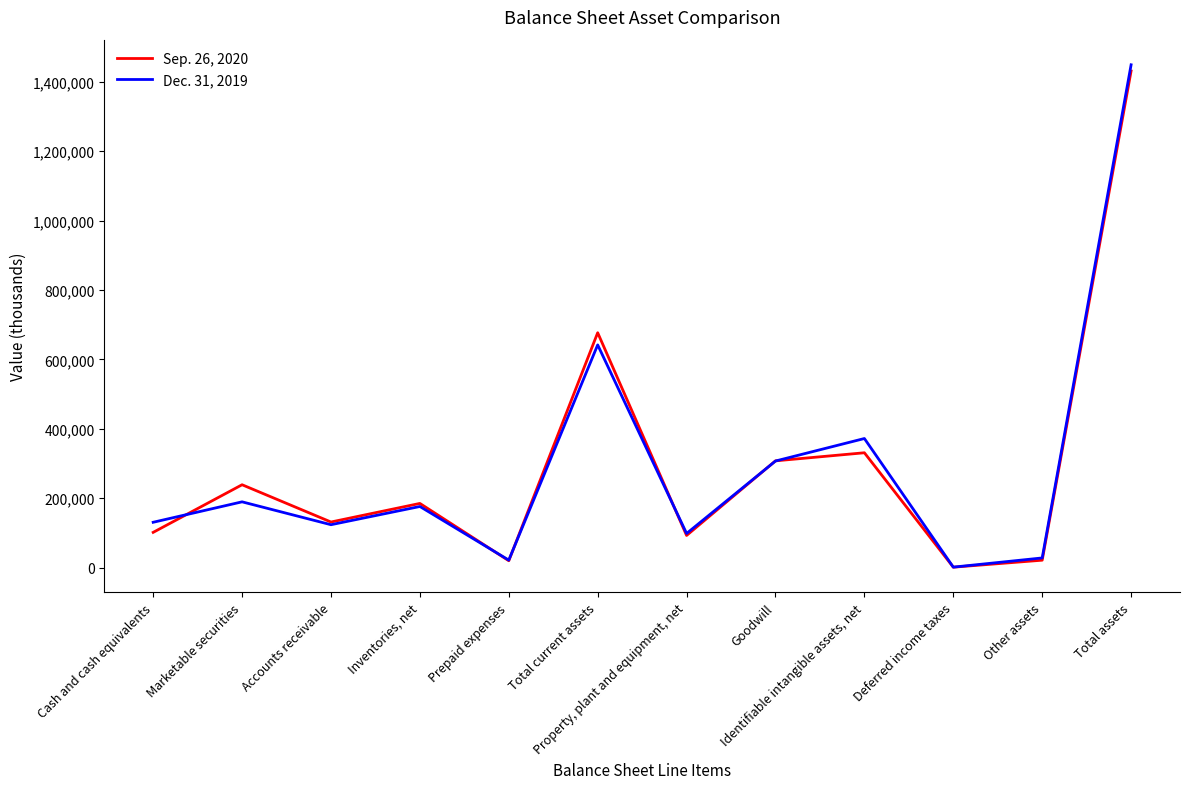

At which category is the sum across all series the highest?

Total assets